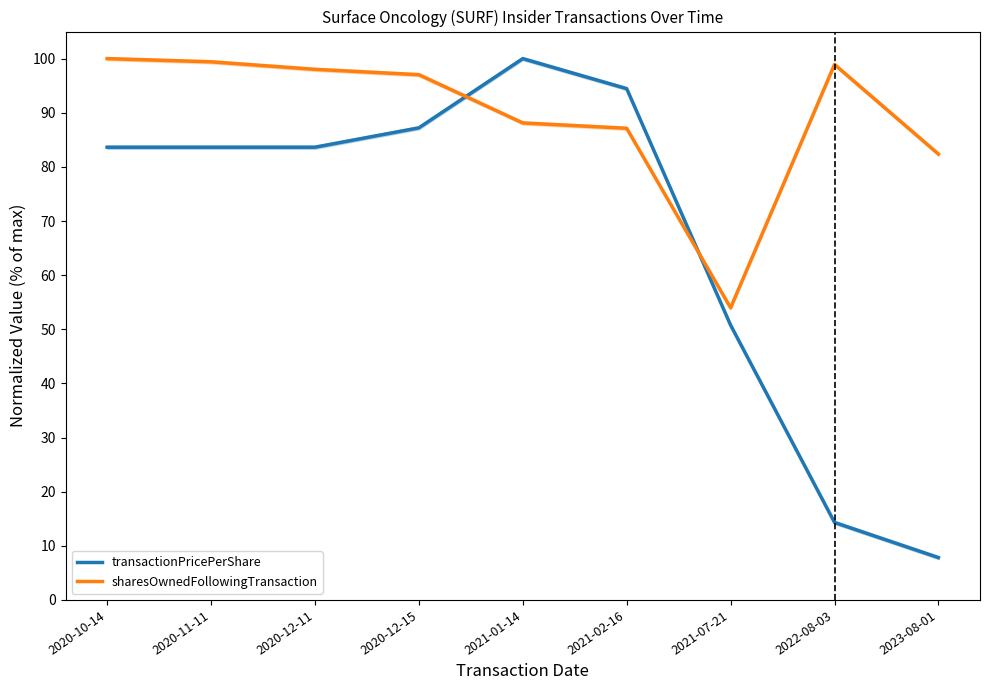

What is the minimum value for sharesOwnedFollowingTransaction?

54.0